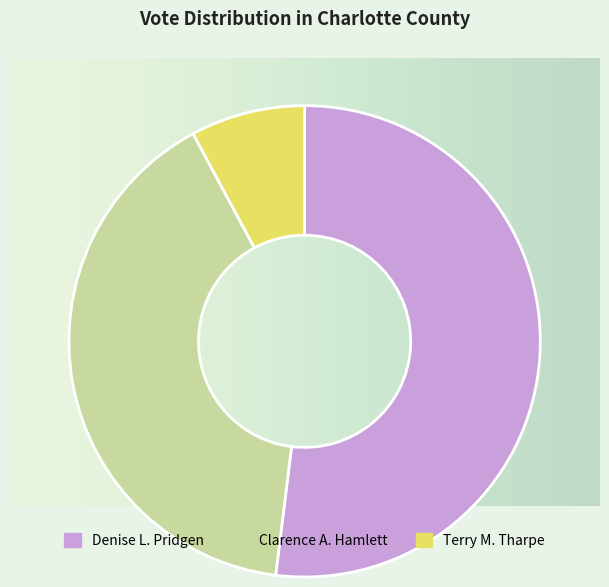

Do Denise L. Pridgen and Terry M. Tharpe together represent more than half of the pie?

Yes